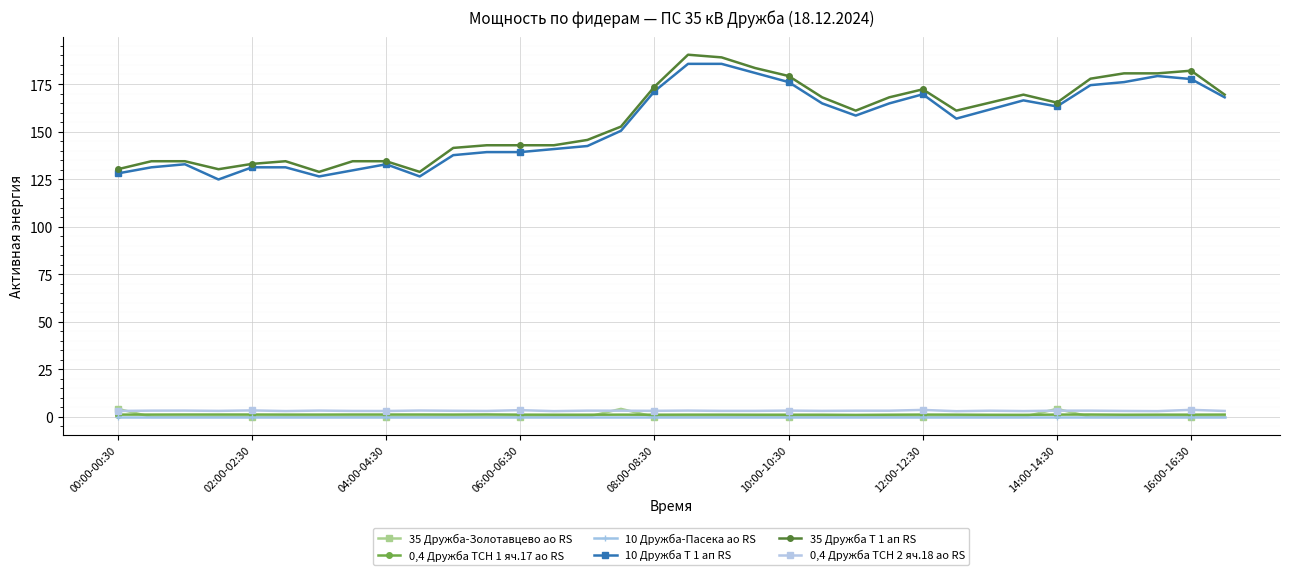

True or false: 0,4 Дружба ТСН 2 яч.18 ао RS has more than 0 points higher than both neighbors.

True